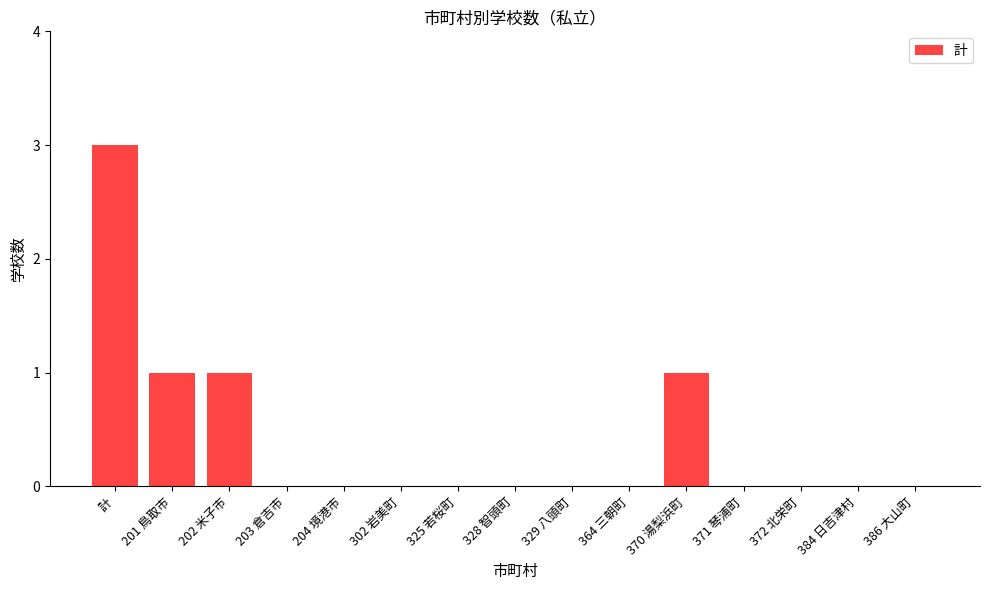

What is the difference between the values at 329 八頭町 and 202 米子市?

1